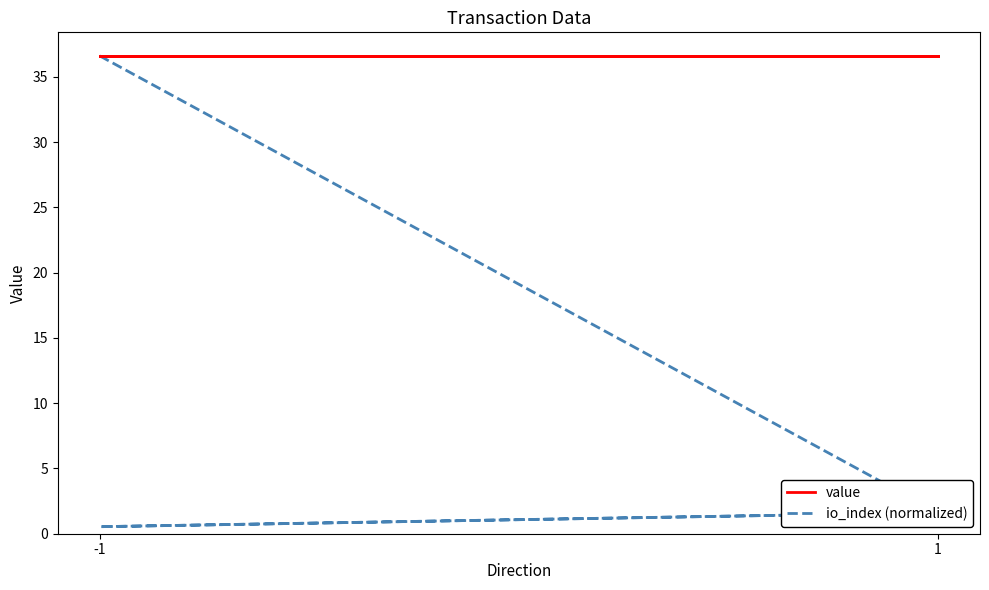

True or false: value and io_index (normalized) intersect in this chart.

False